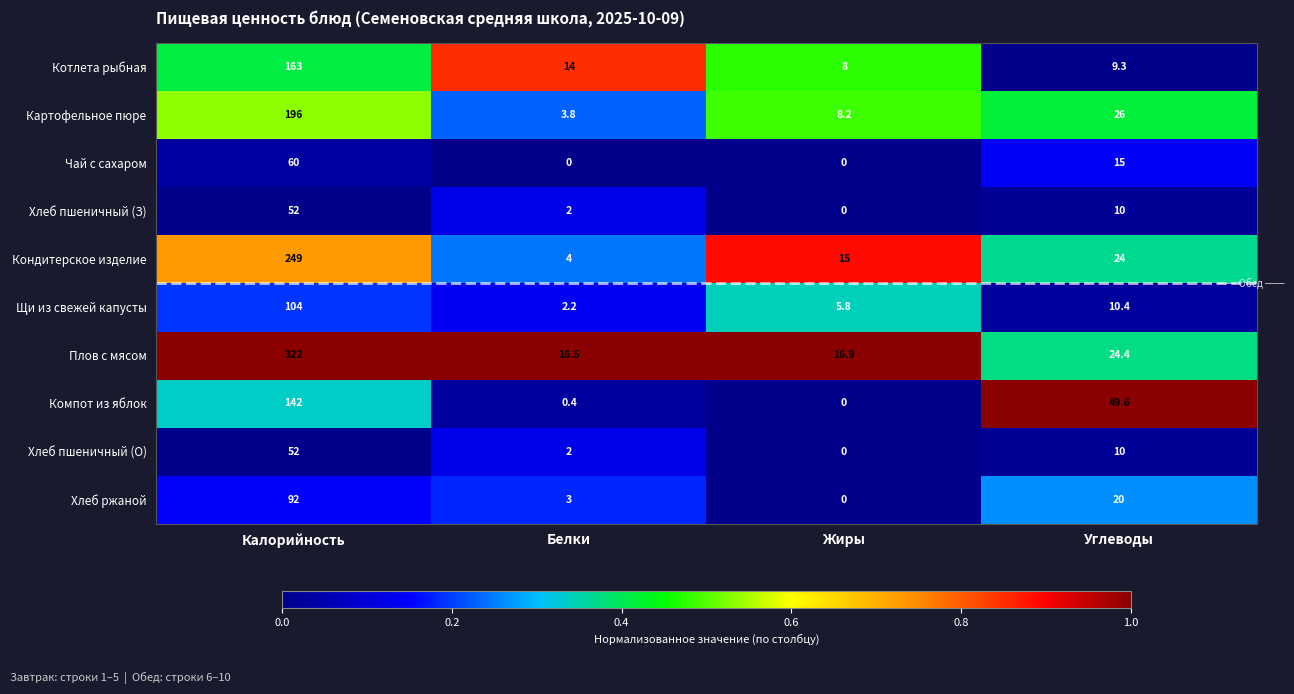

What is the difference between the highest and lowest values at Калорийность?

270.0